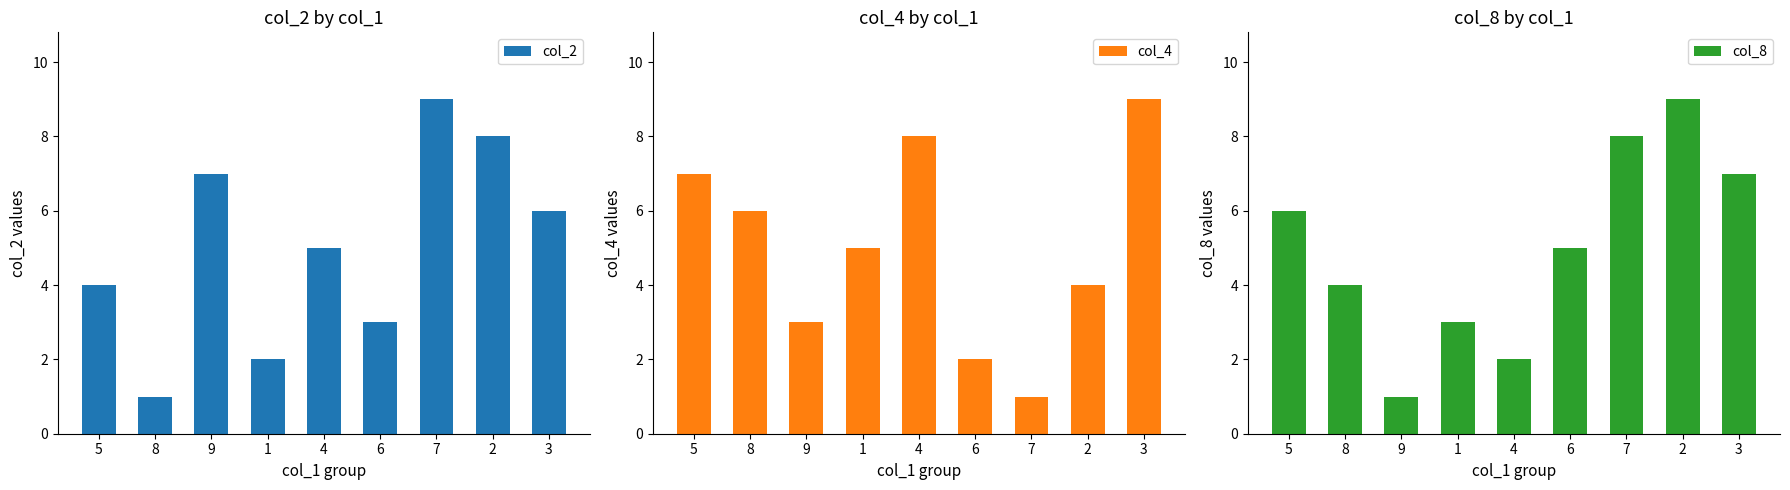

The value of col_4 at 5 is 7. True or false?

True